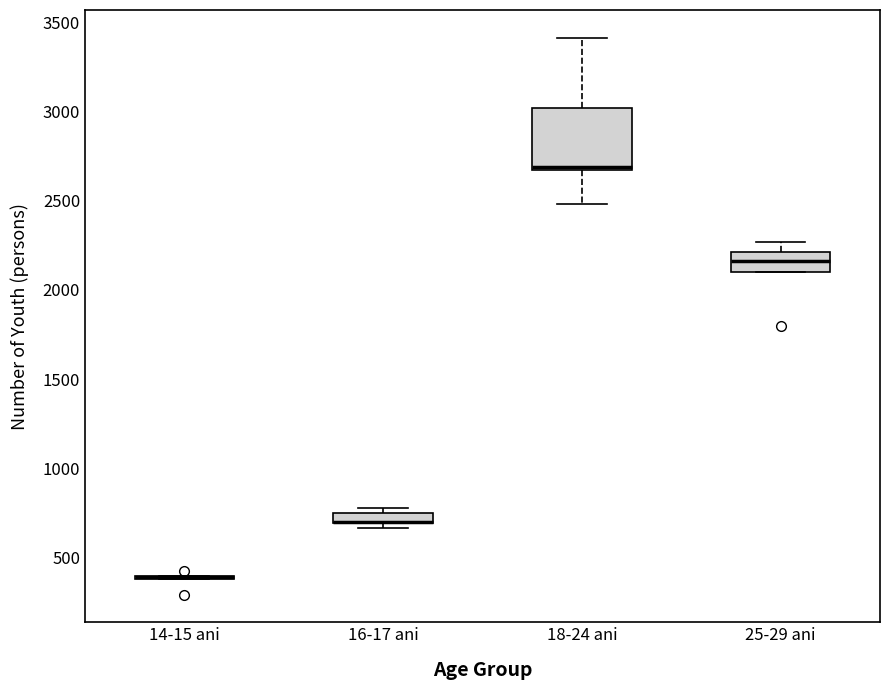

Comparing the boxes themselves (not the whiskers), which one is the tallest?

18-24 ani